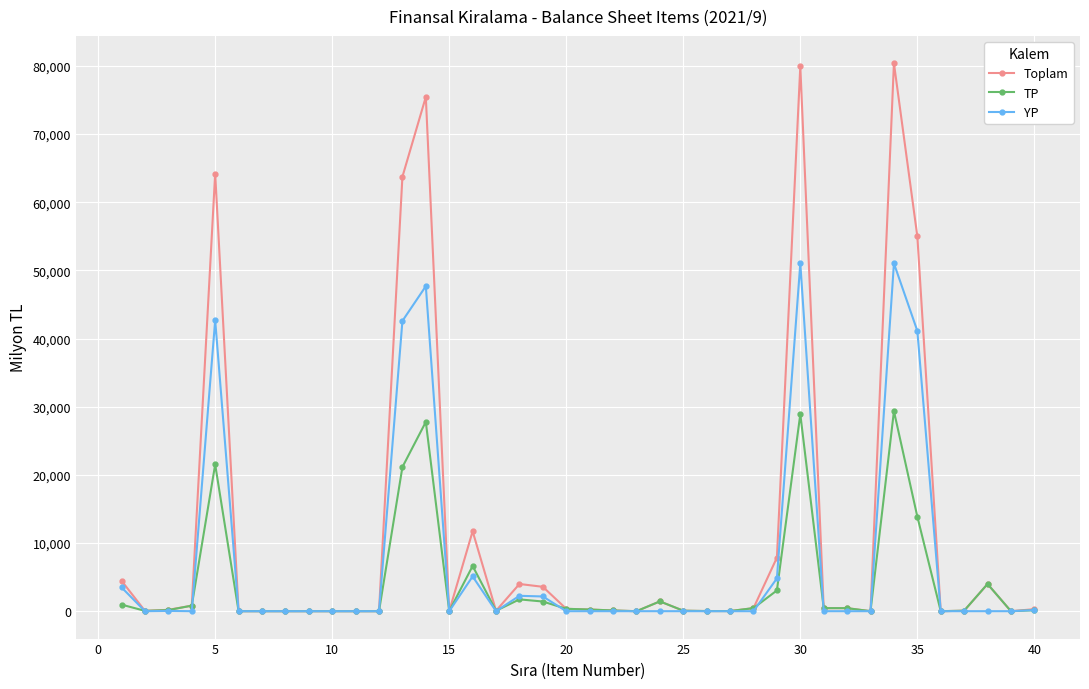

Rank the series by their maximum value, from highest to lowest.

Toplam, YP, TP